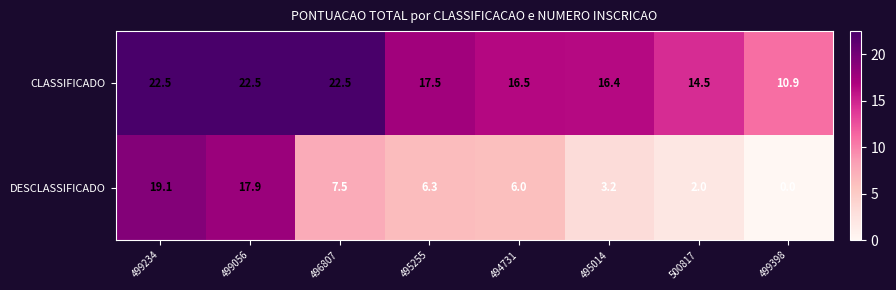

What is the average value of the DESCLASSIFICADO series?

7.8